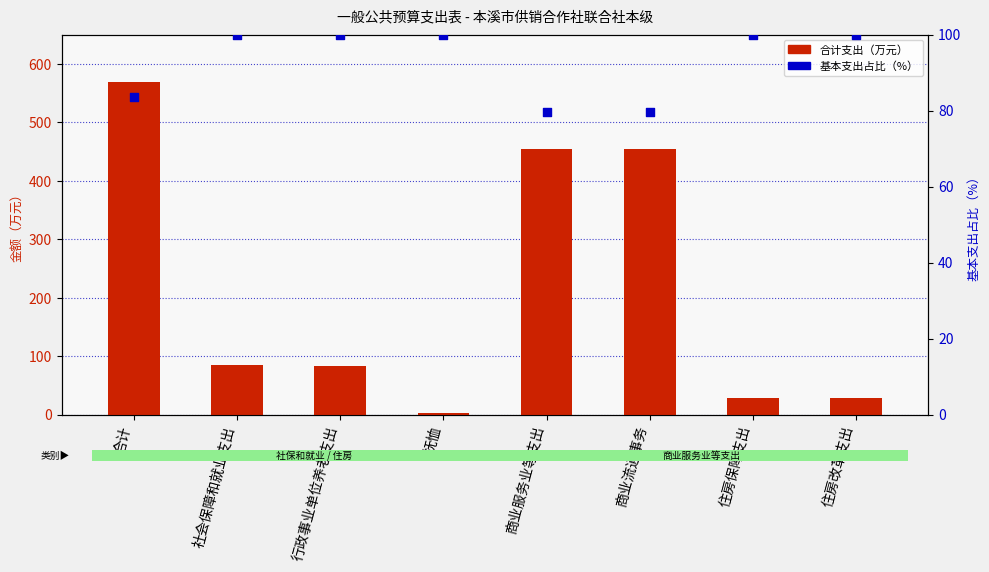

Which series has the largest total across all categories?

合计支出